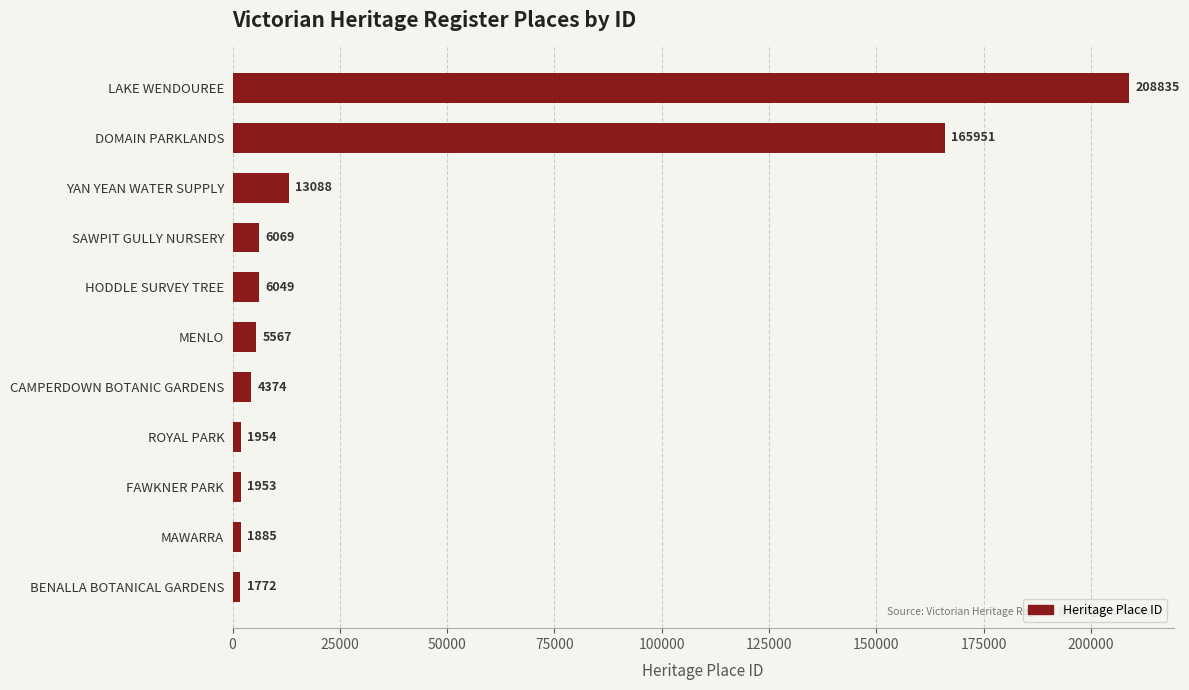

Which category has the highest value across all series?

LAKE WENDOUREE